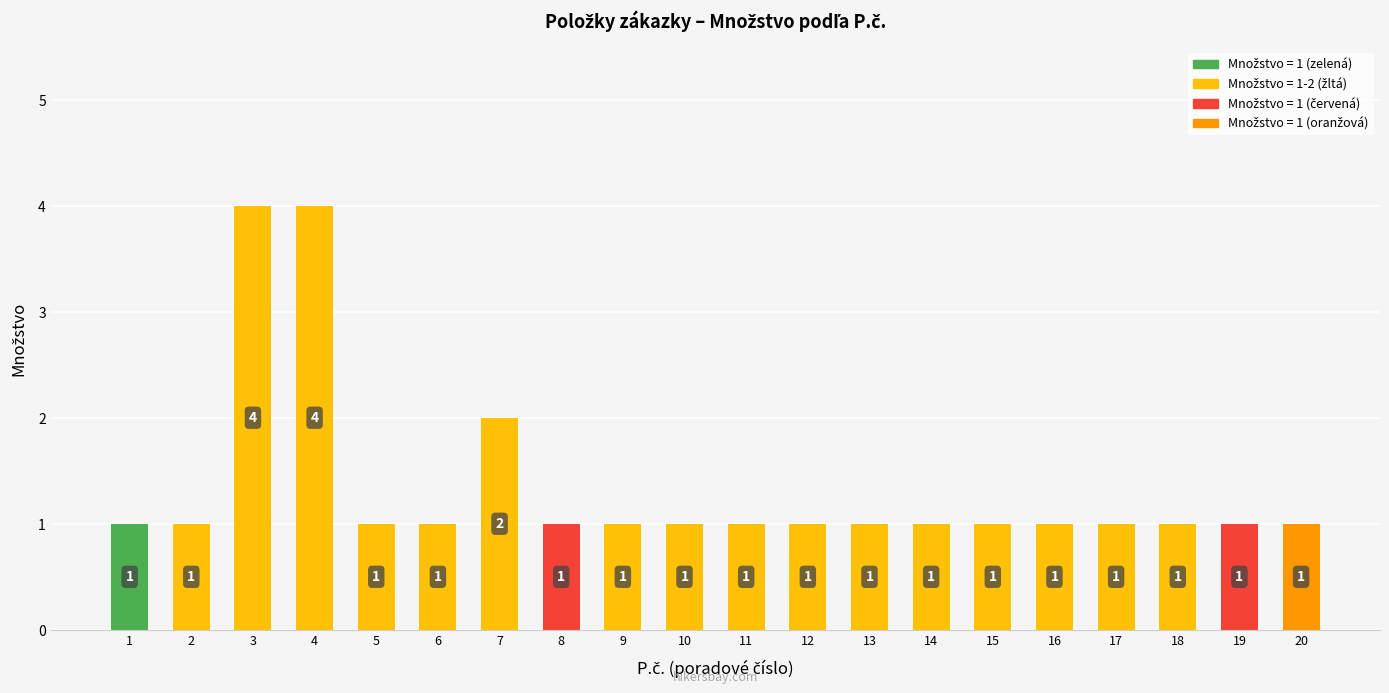

What is the smallest value displayed?

1